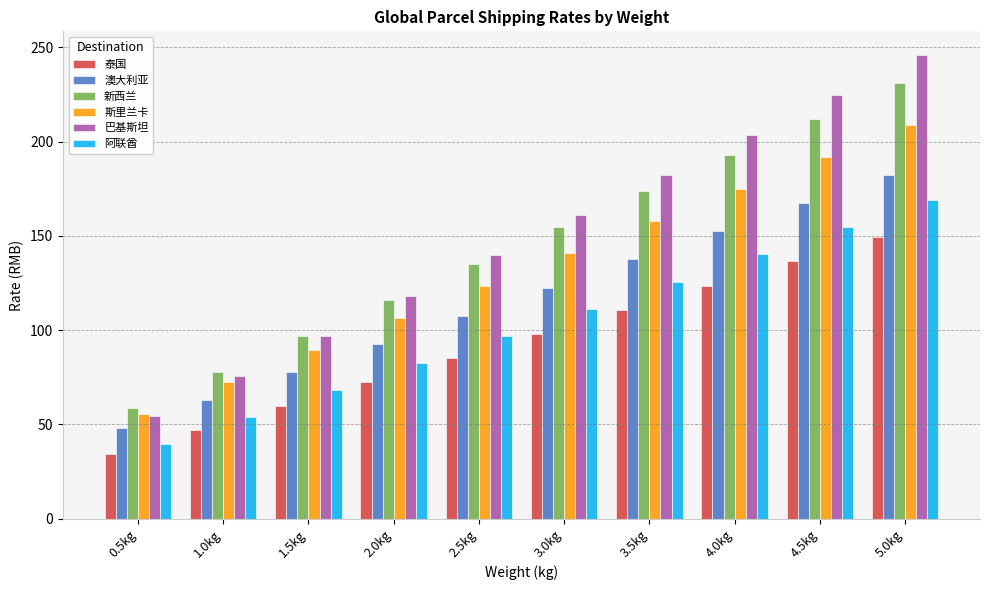

What is the highest value of the 阿联酋 series?

169.0